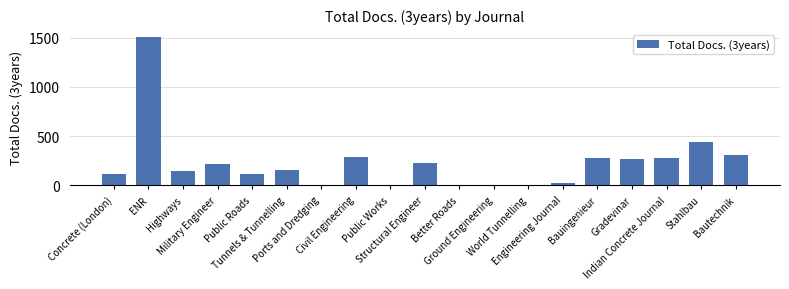

What is the maximum value shown in the chart?

1510